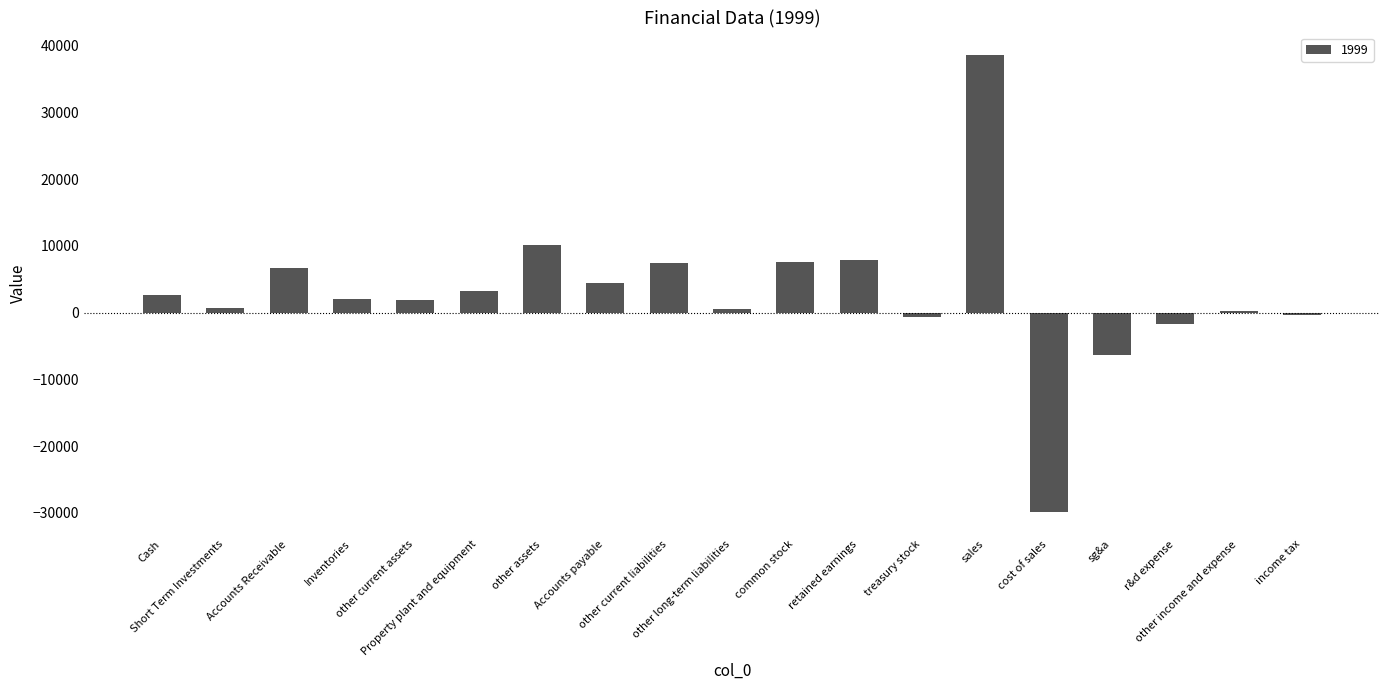

What is the maximum value shown in the chart?

38525